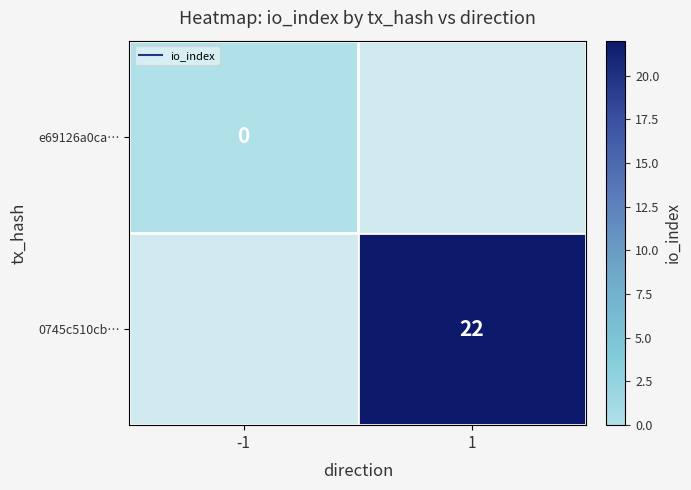

Which label corresponds to the largest value in the chart?

1